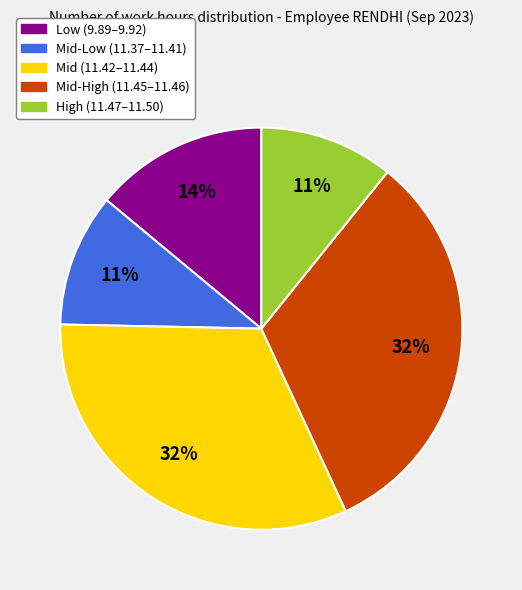

Is there any slice that represents more than half of the pie?

No